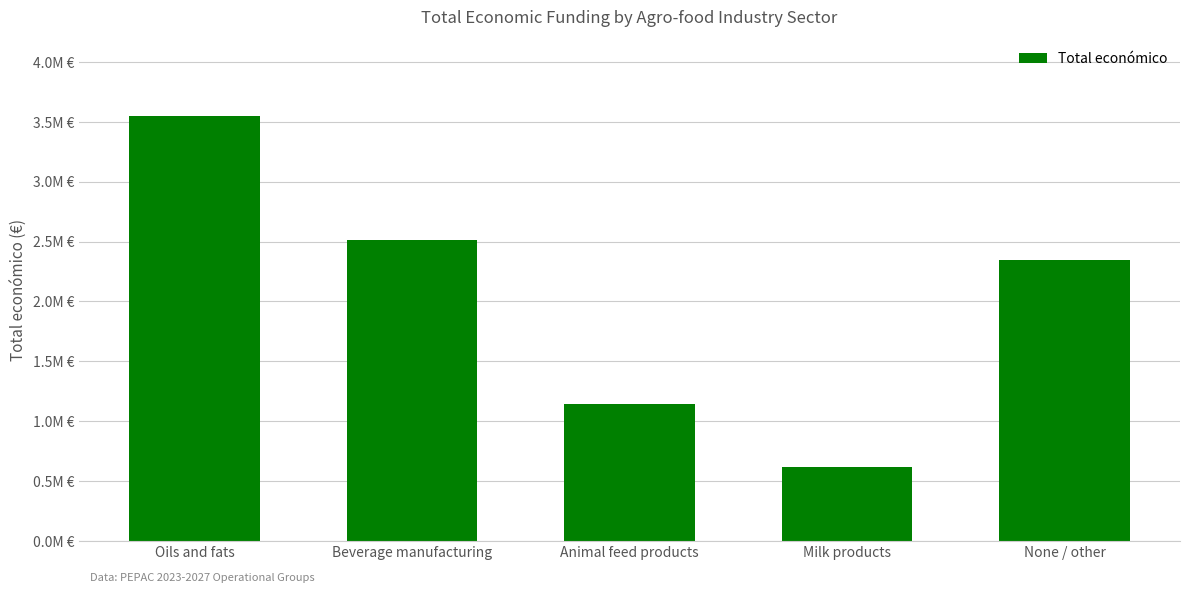

List the labels in order of value, largest first.

Oils and fats, Beverage manufacturing, None / other, Animal feed products, Milk products